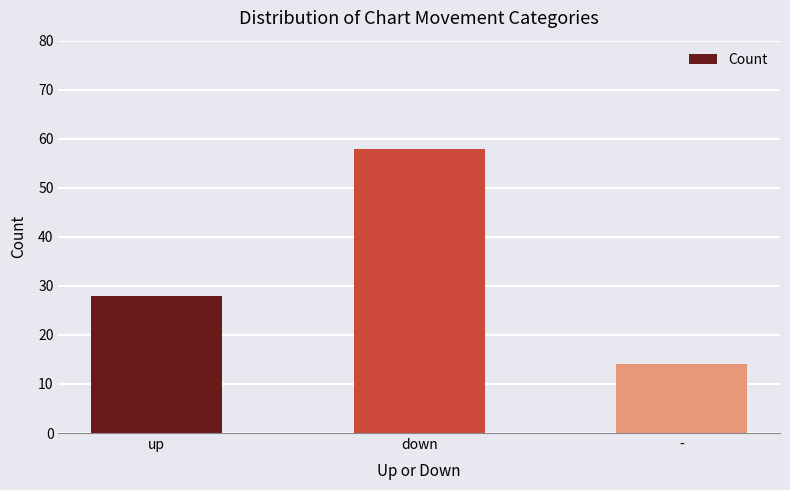

Reading left to right, transcribe all the data shown in this chart.

28	58	14